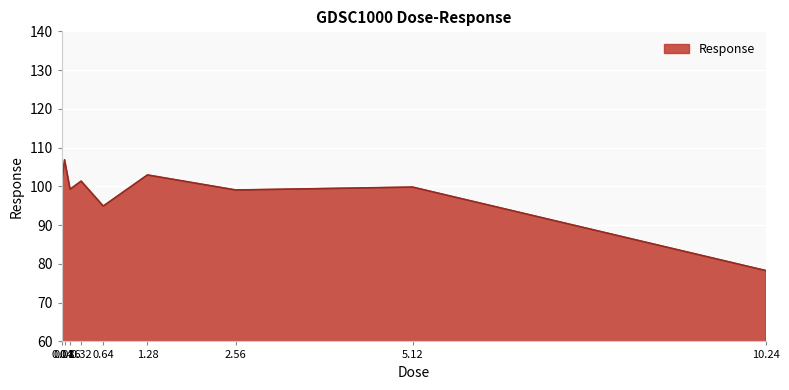

Is it true that the value at 1.28 is 24.0?

False